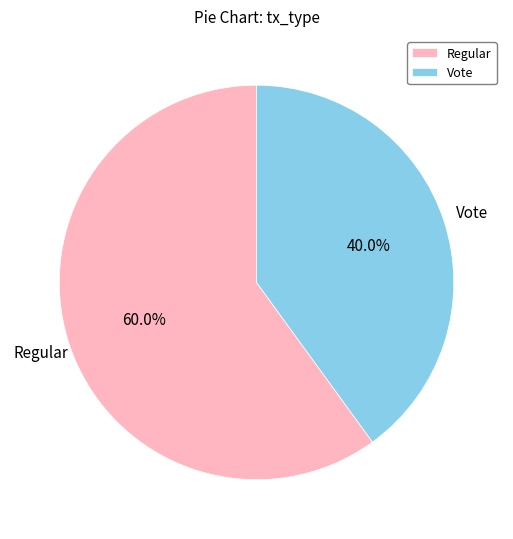

Which has a higher value, Regular or Vote?

Regular